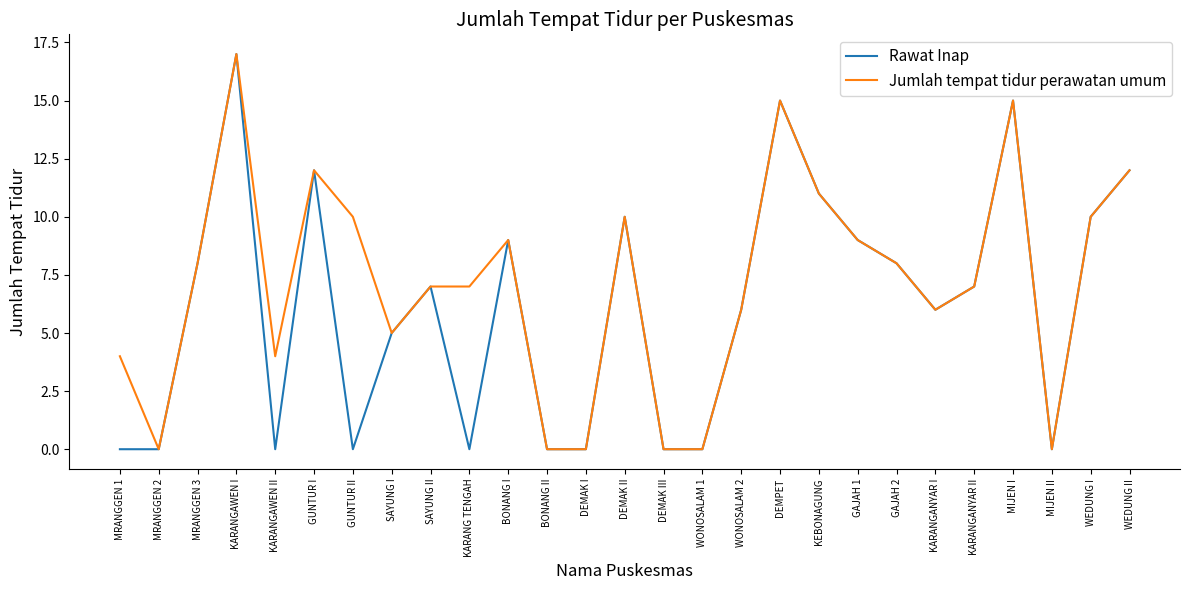

What is the average value of the Jumlah tempat tidur perawatan umum series?

7